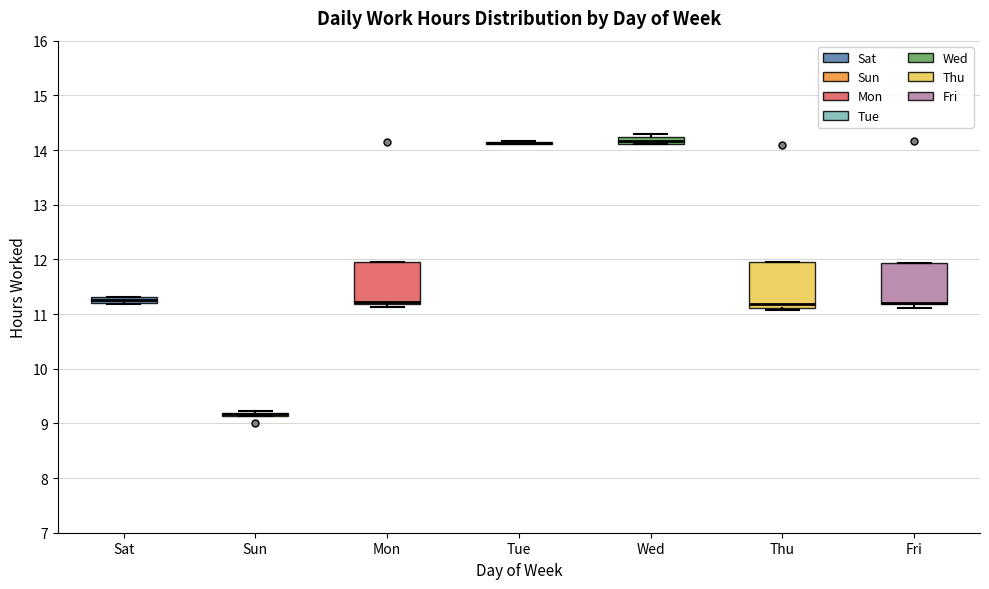

Where is the lower edge of the box for Fri on the y-axis? The values are not printed on the chart, so give them approximately, as read against the axis.

11.2